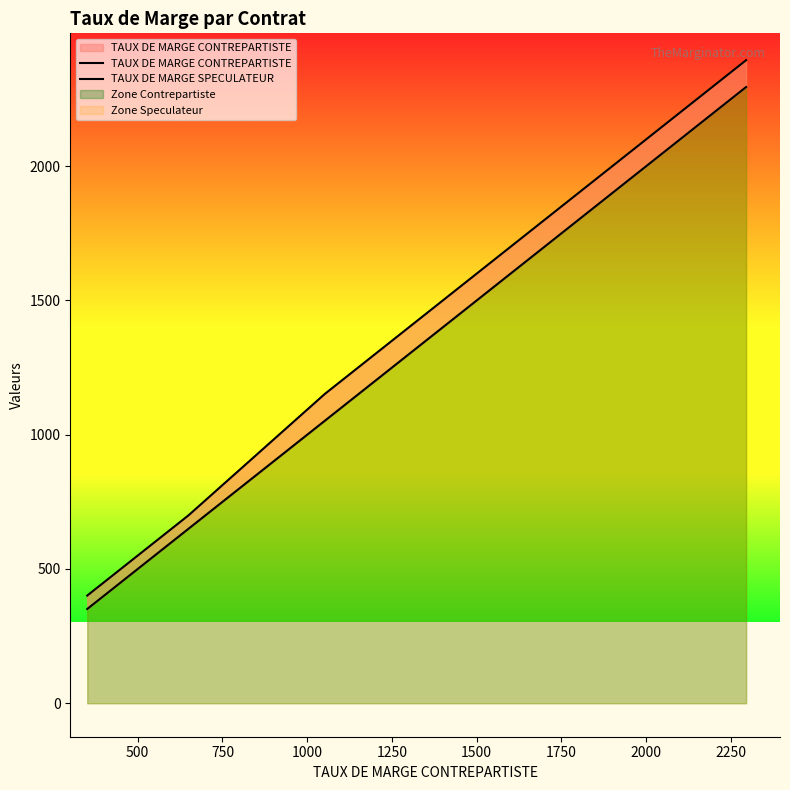

Rank the series by their maximum value, from highest to lowest.

TAUX DE MARGE SPECULATEUR, TAUX DE MARGE CONTREPARTISTE